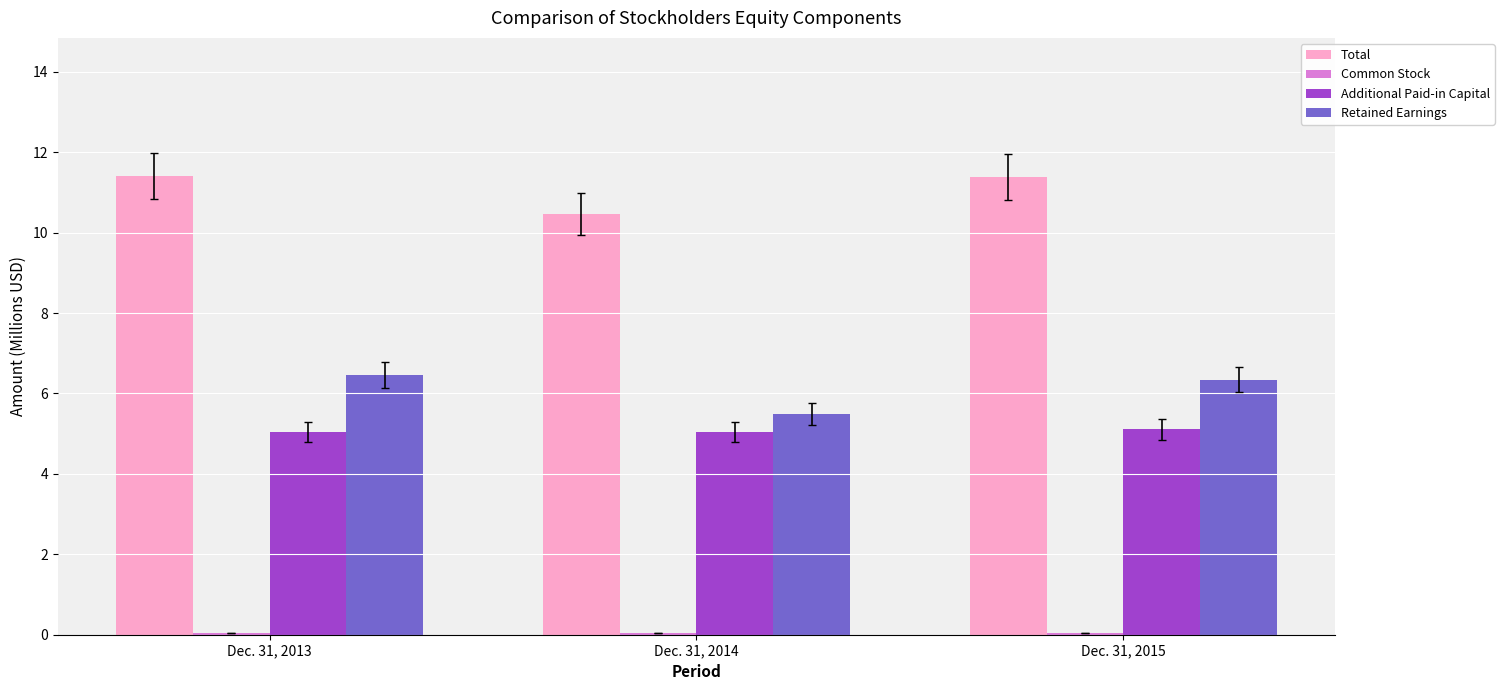

Between Dec. 31, 2014 and Dec. 31, 2015, which series saw the biggest shift?

Total